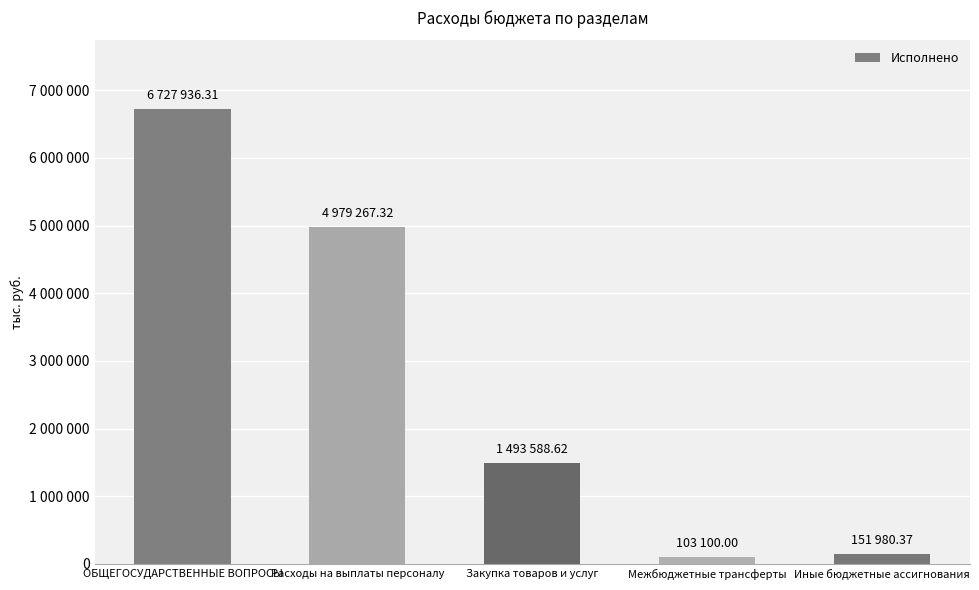

What is the sum of all values?

13455872.6